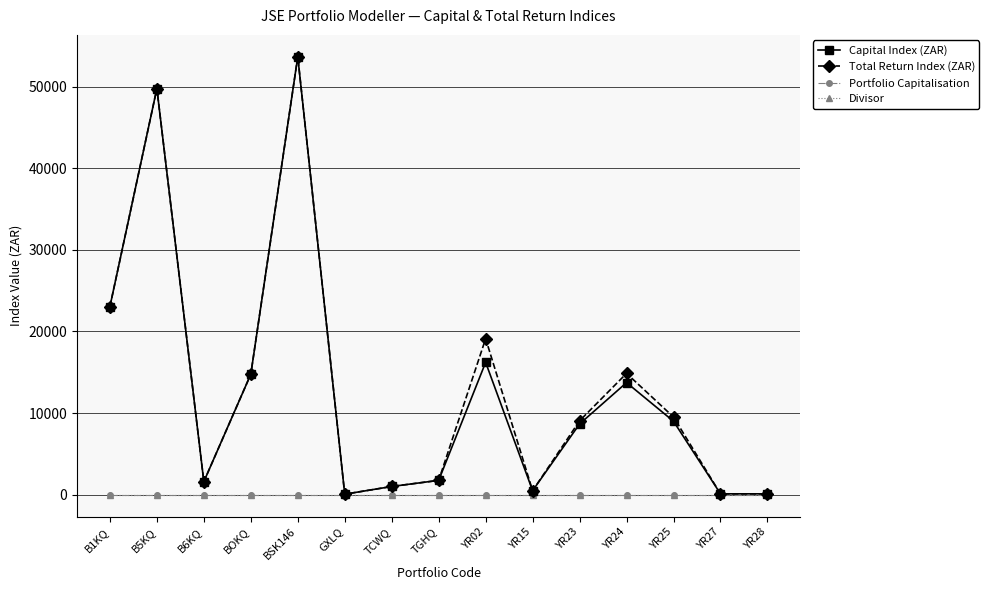

Which category has the highest value in the Divisor series?

B1KQ